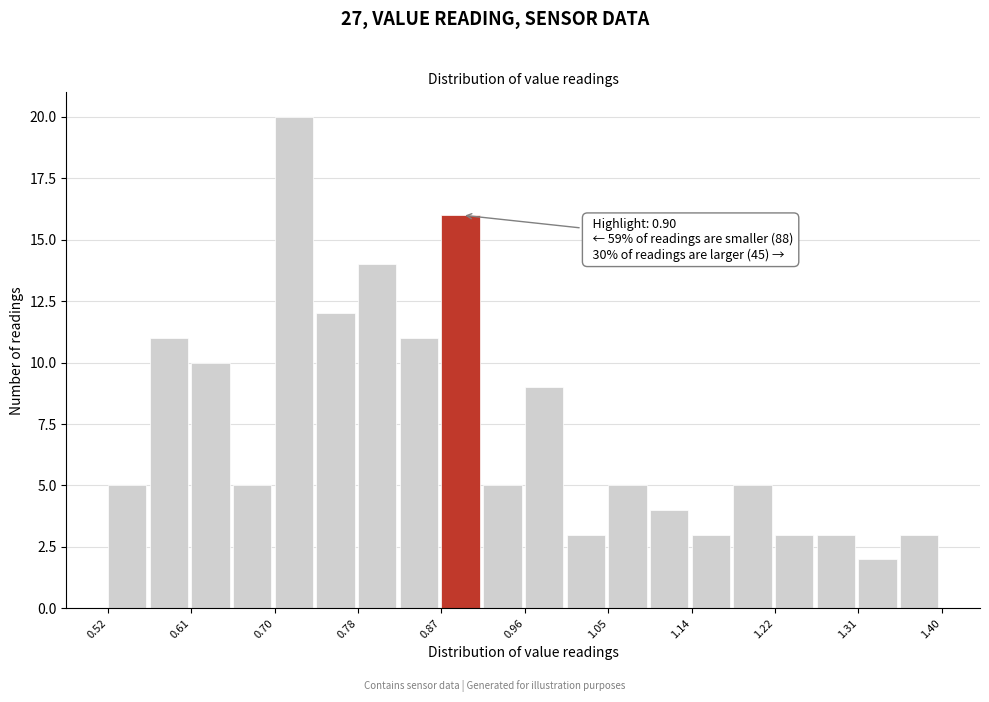

Which range on the x-axis has the tallest bar?

0.696 to 0.740